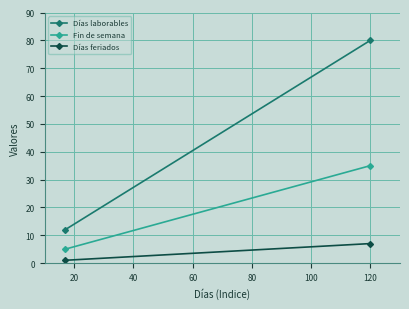

Rank the series by their maximum value, from lowest to highest.

Días feriados, Fin de semana, Días laborables